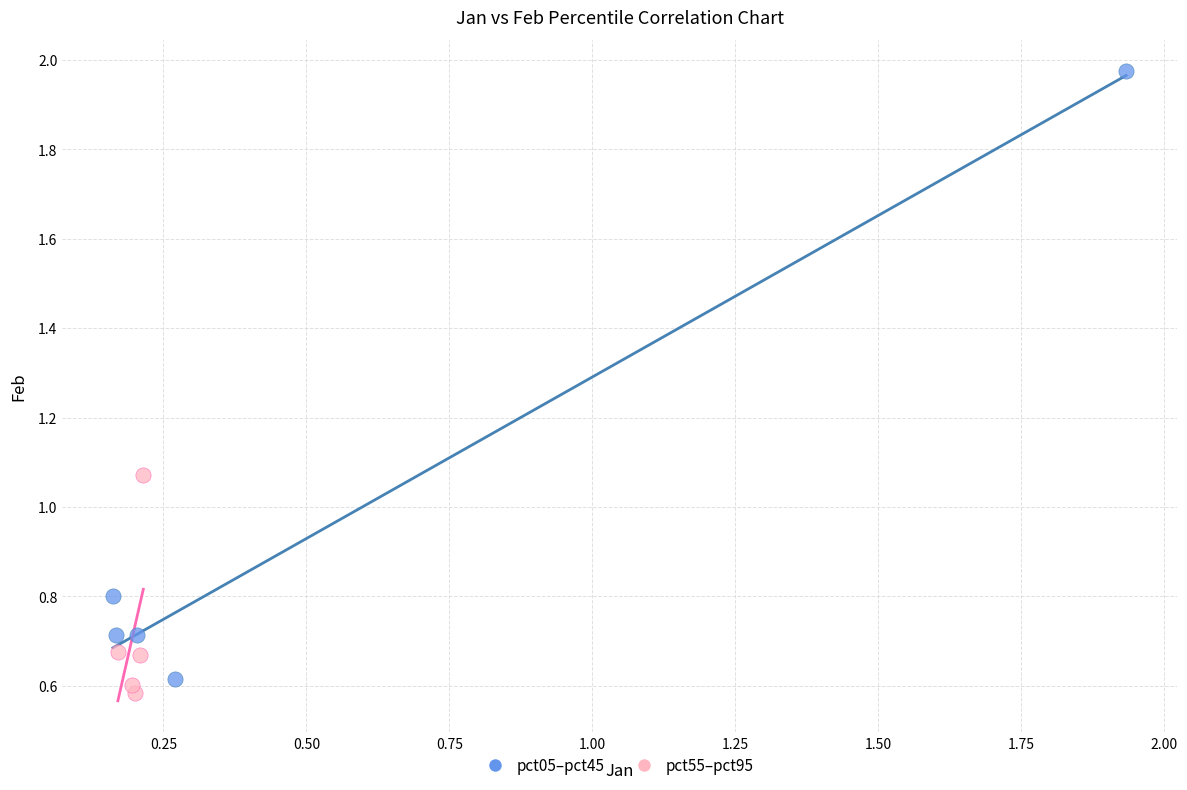

Which series has the largest Y range (max minus min)?

pct05–pct45